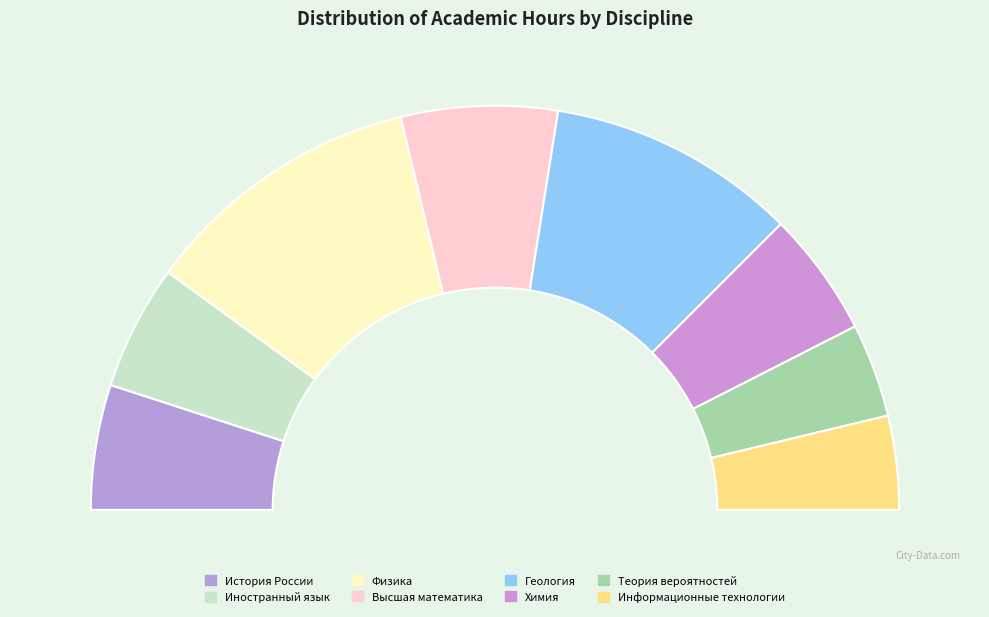

To the nearest percent, what is the combined percentage of Физика and Иностранный язык?

32%